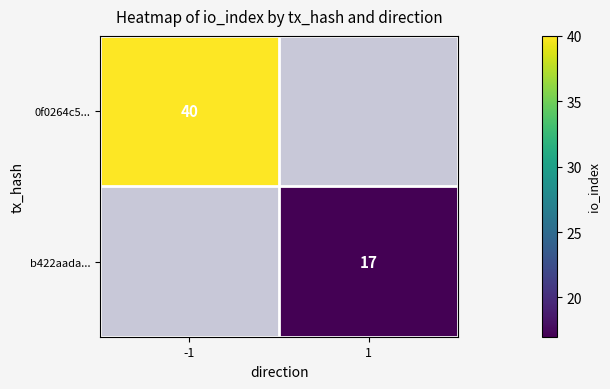

Is it true that b422aada... equals 10 at 1?

False